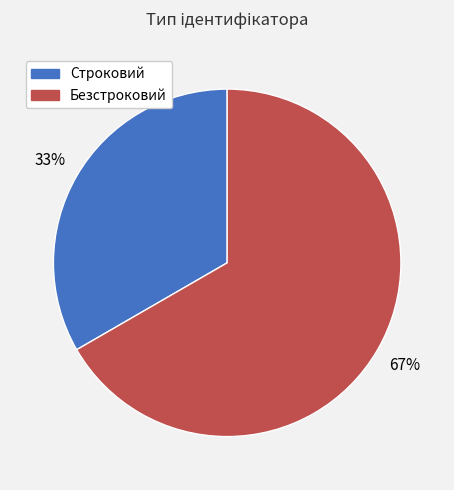

Does any single category account for the majority?

Yes